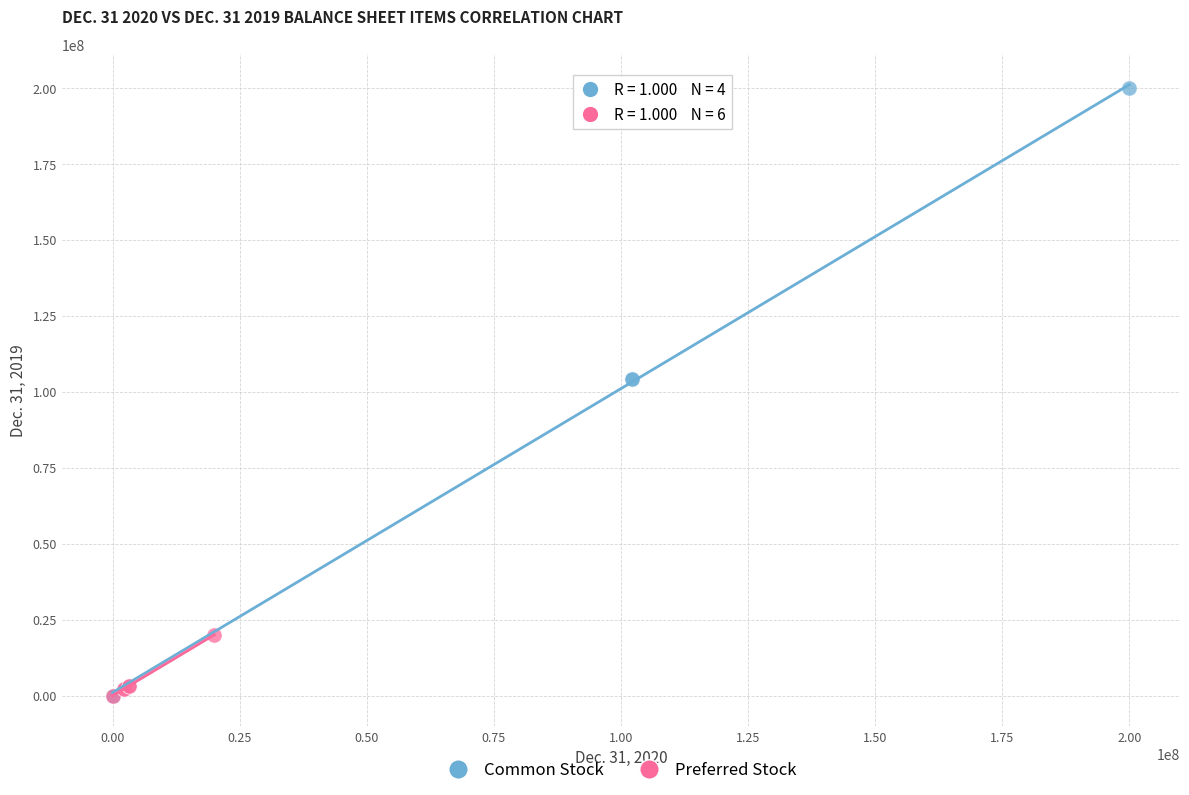

Which series has the widest spread of Y values?

Common Stock